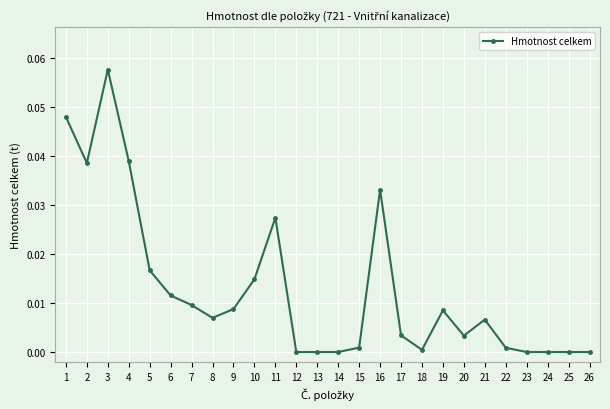

Which has a higher value, 15 or 8?

8